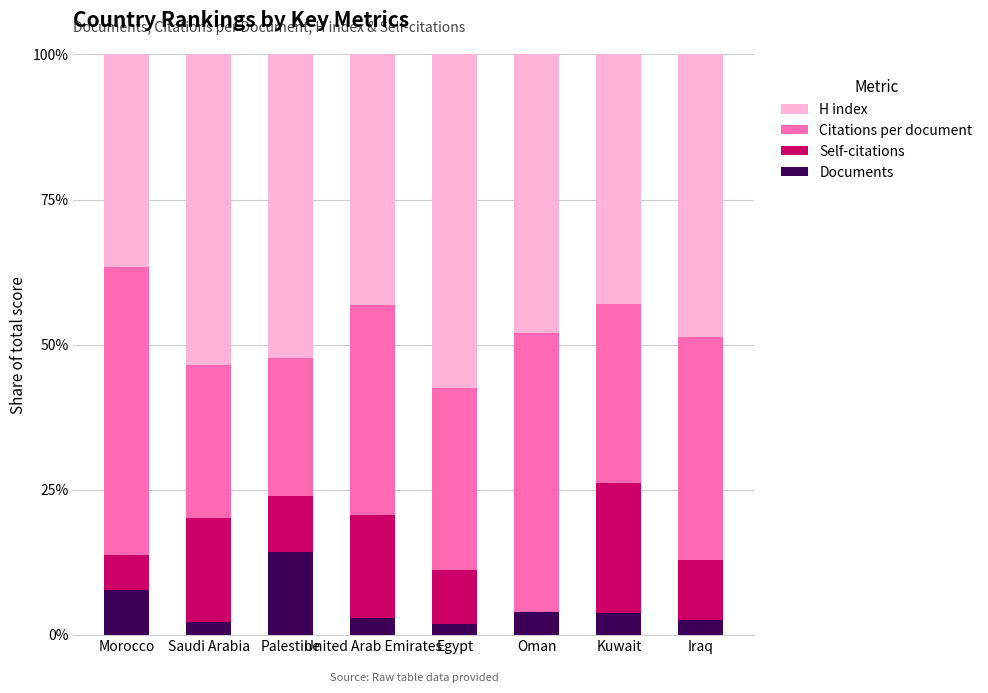

What are all the series names shown in the legend?

H index, Citations per document, Self-citations, Documents